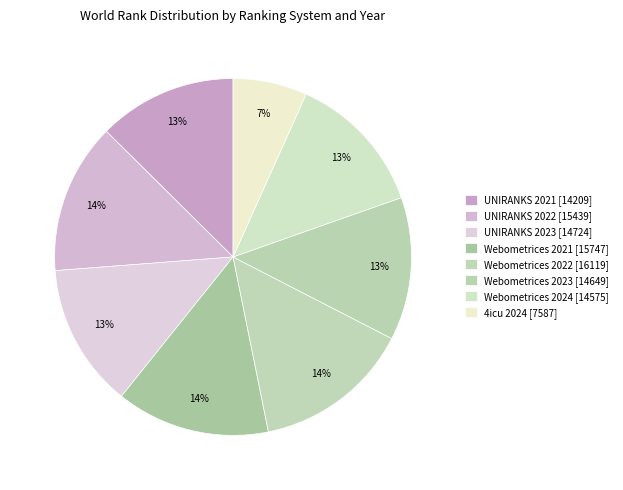

How many slices are in this pie chart?

8